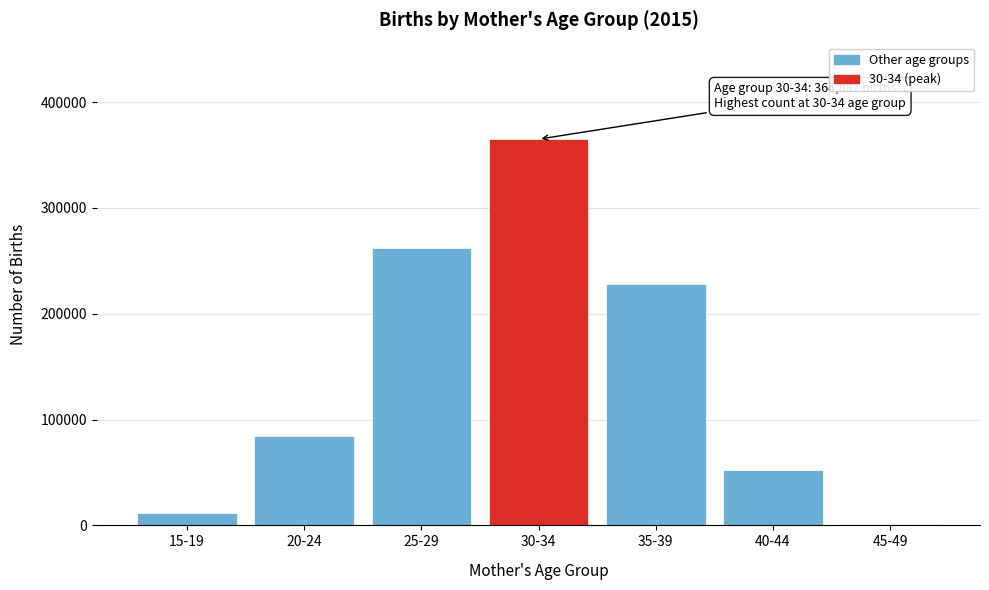

Reading left to right, transcribe all the data shown in this chart.

15-19=11891	20-24=84465	25-29=262266	30-34=364887	35-39=228302	40-44=52561	45-49=1256